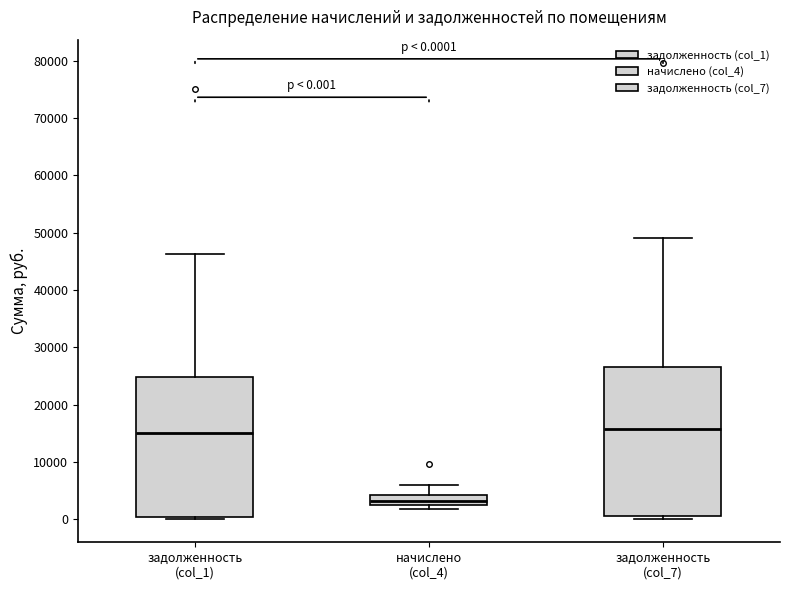

Which box is the tallest, from its lower edge to its upper edge?

задолженность (col_7)